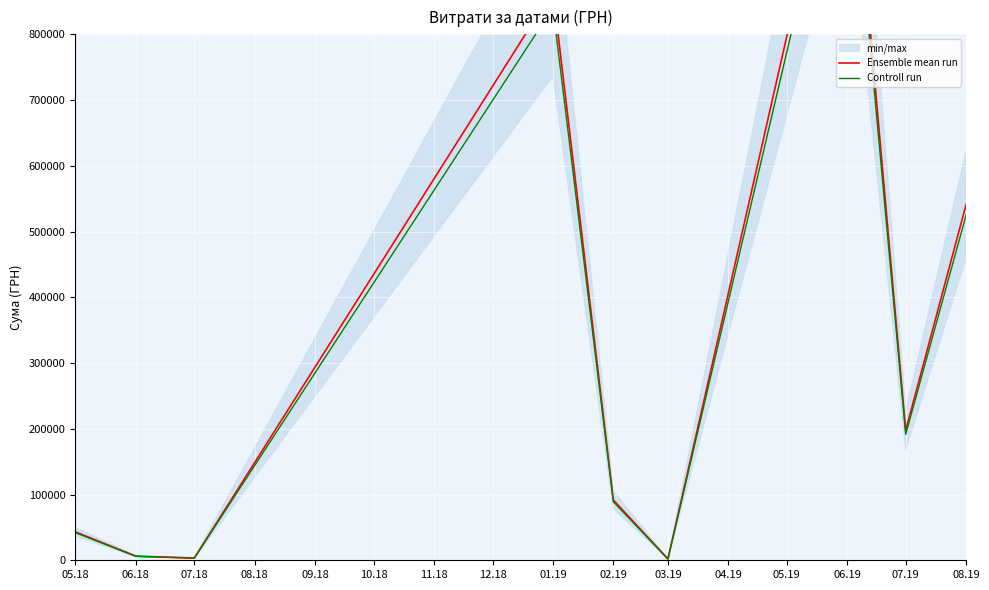

How many series are shown in this chart?

2